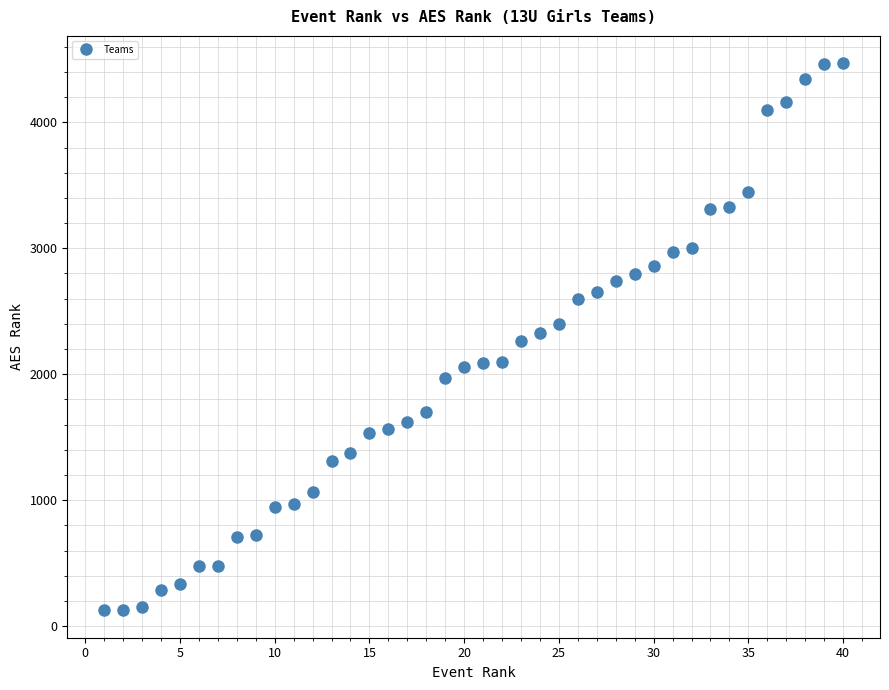

What is the value of the 24th point from the left?

2331